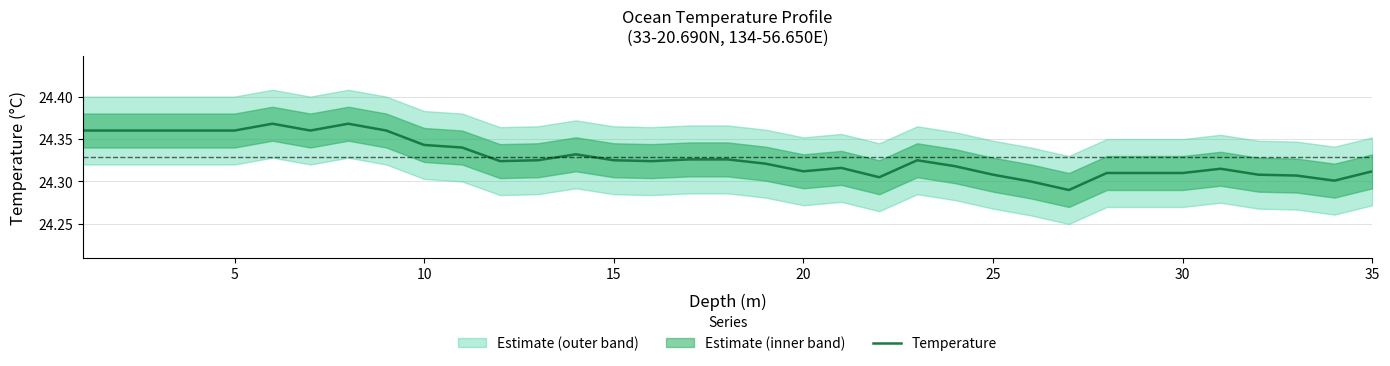

What is the difference between the maximum and minimum values?

0.1